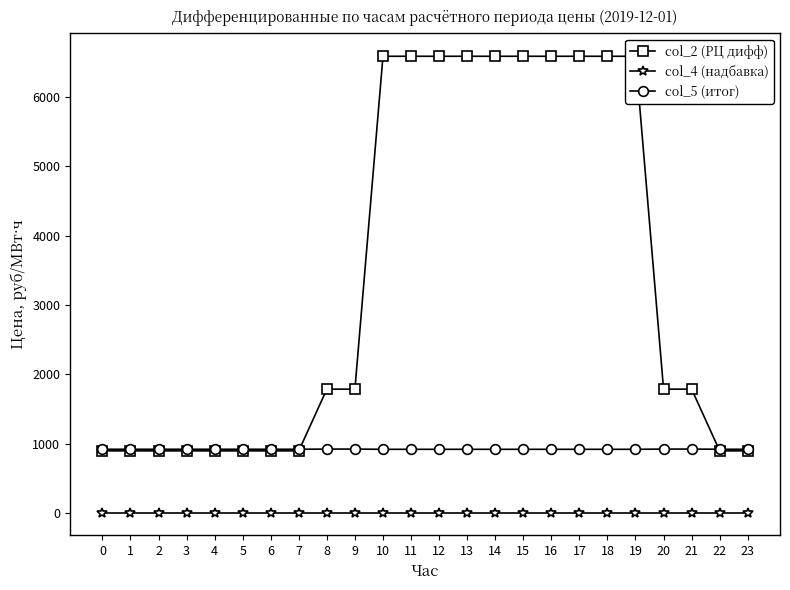

What is the difference between the highest and lowest values at 15?

6585.3